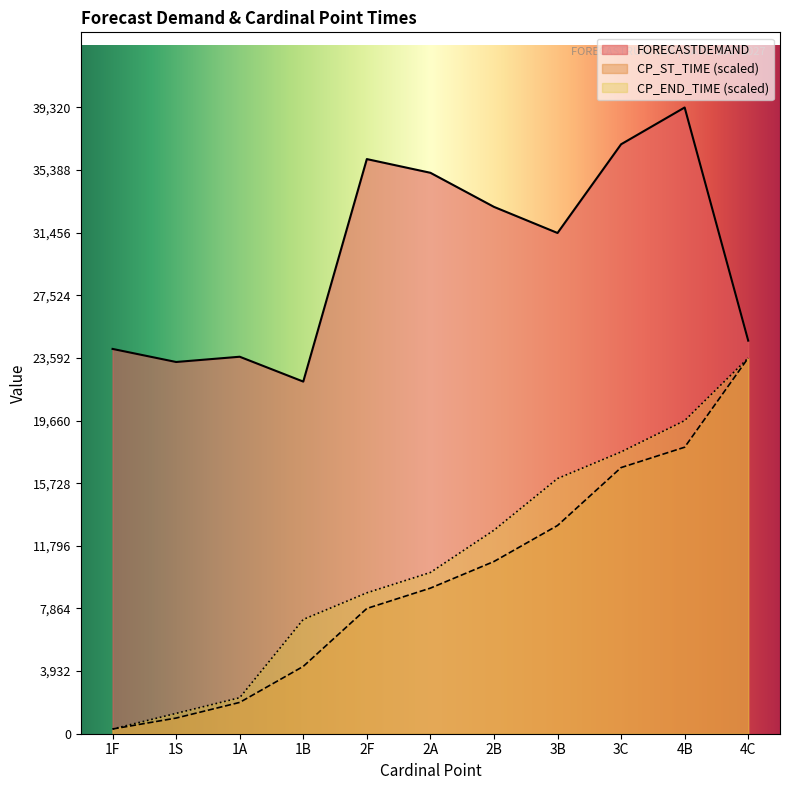

Reading left to right, transcribe all the data shown in this chart.

FORECASTDEMAND: 24160.0	23340.0	23670.0	22110.0	36080.0	35220.0	33080.0	31440.0	37010.0	39320.0	24680.0
CP_ST_TIME: 294.9	983.0	1966.0	4226.9	7864.0	9141.9	10813.0	13073.9	16711.0	17988.9	23592.0
CP_END_TIME: 294.9	1277.9	2260.9	7175.9	8847.0	10124.9	12779.0	16022.9	17694.0	19660.0	23592.0